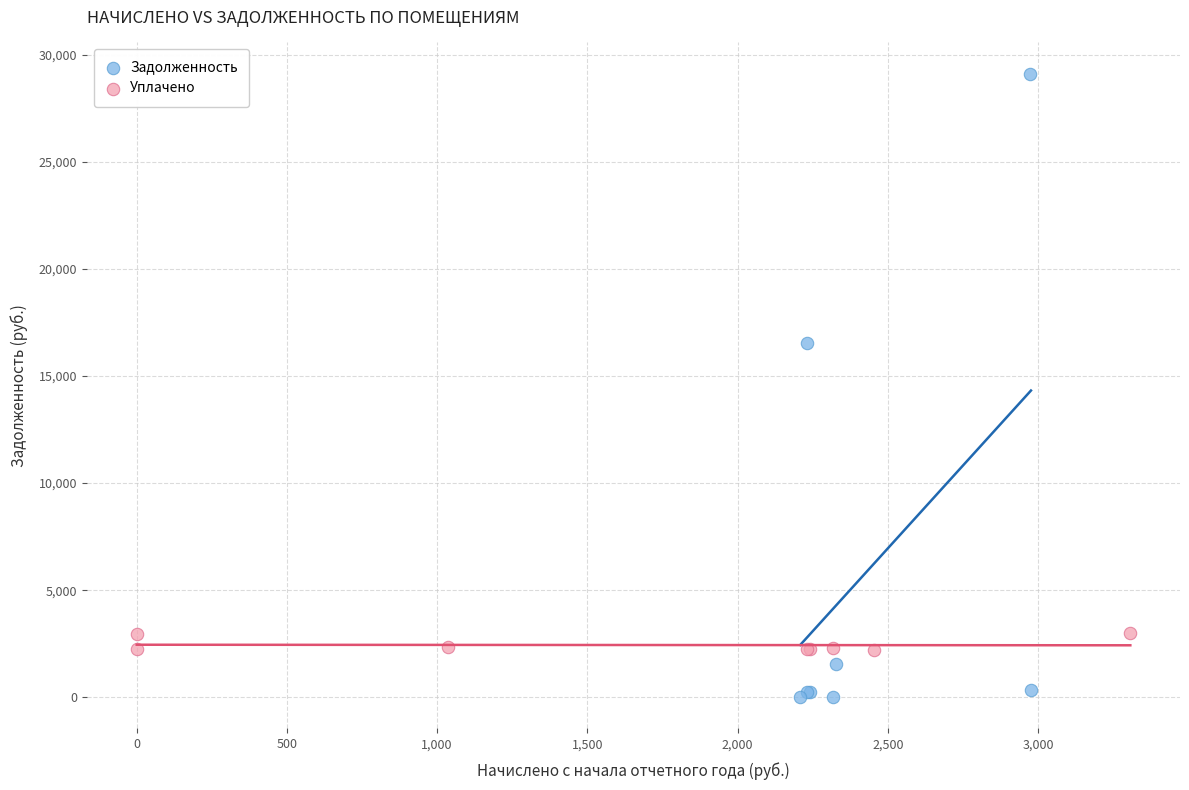

Which series has the widest spread of Y values?

Задолженность